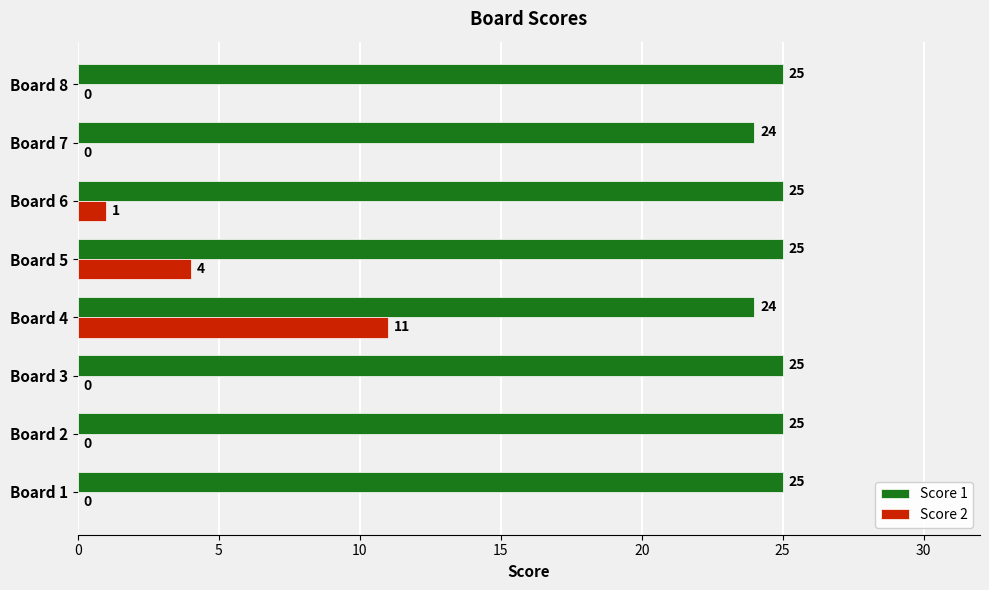

Which series has the largest total across all categories?

Score 1